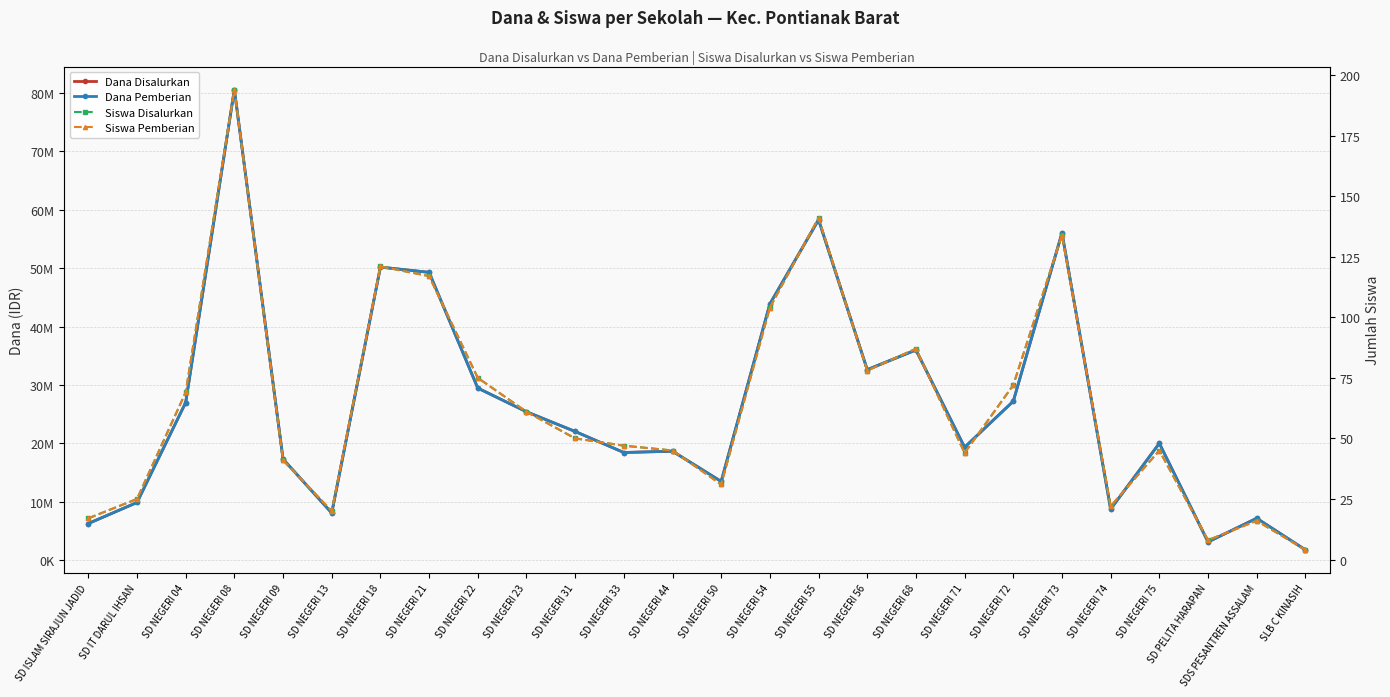

What is the value of the Dana Pemberian point at the 21st from the left?

56025000